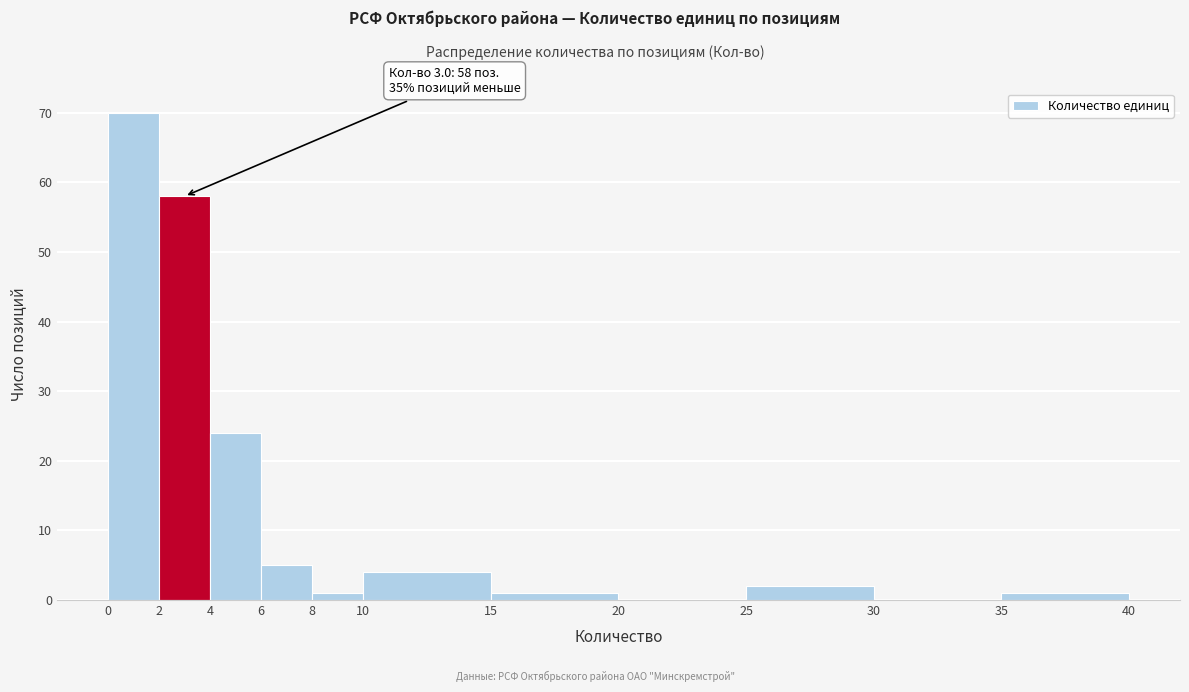

Which range on the x-axis has the tallest bar?

0 to 2